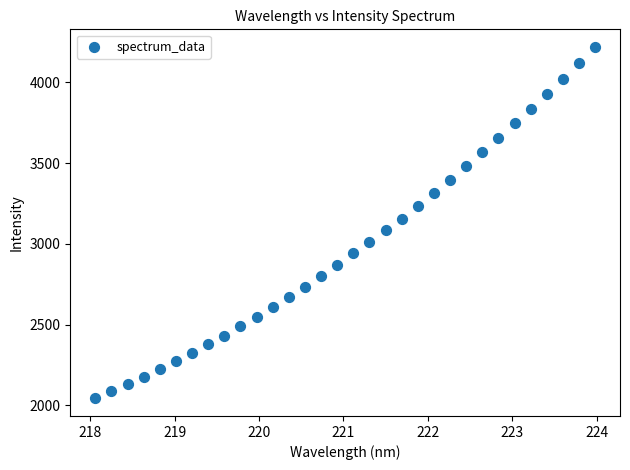

What is the range of X values (max minus min)?

5.9